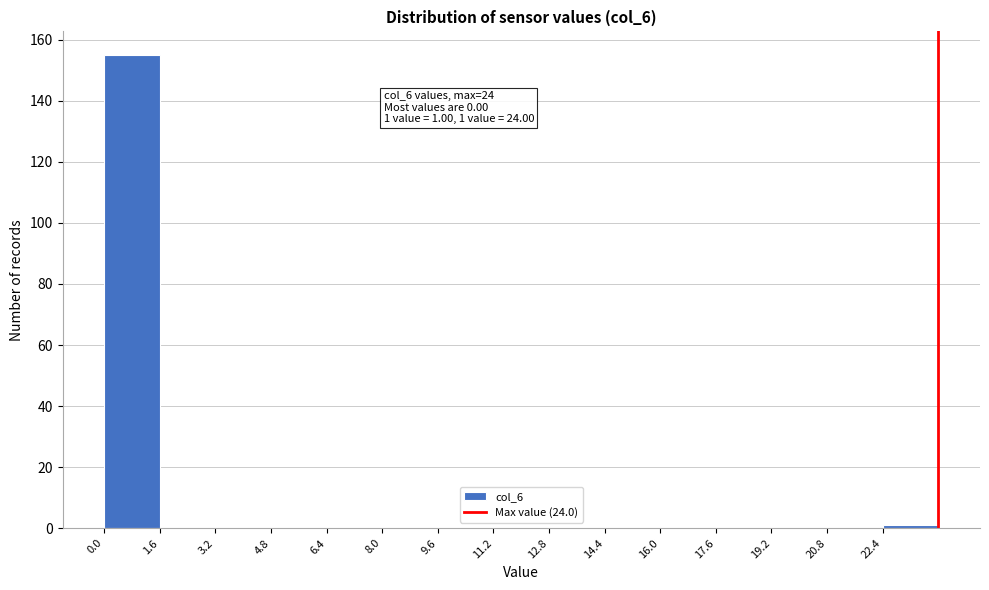

Over which range of the x-axis is the bar tallest?

0.0 to 1.6